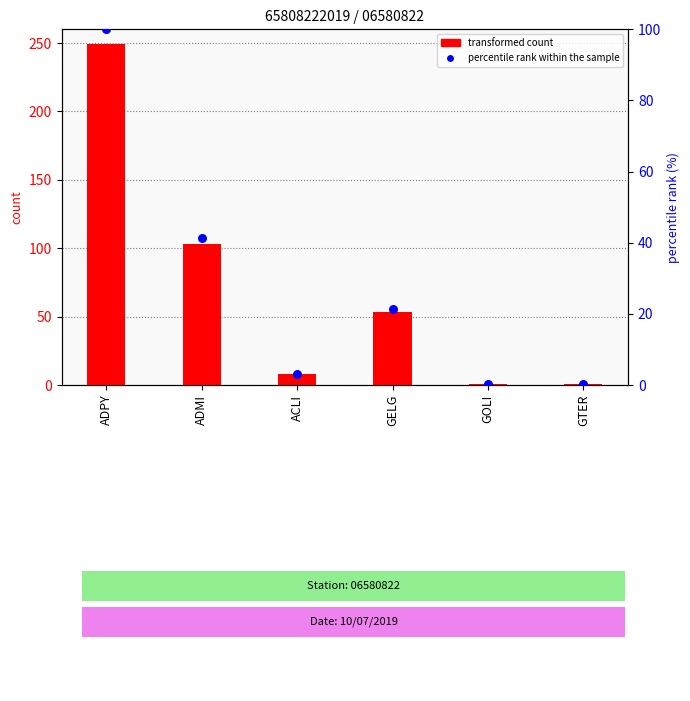

At how many categories does at least one series exceed 104?

1